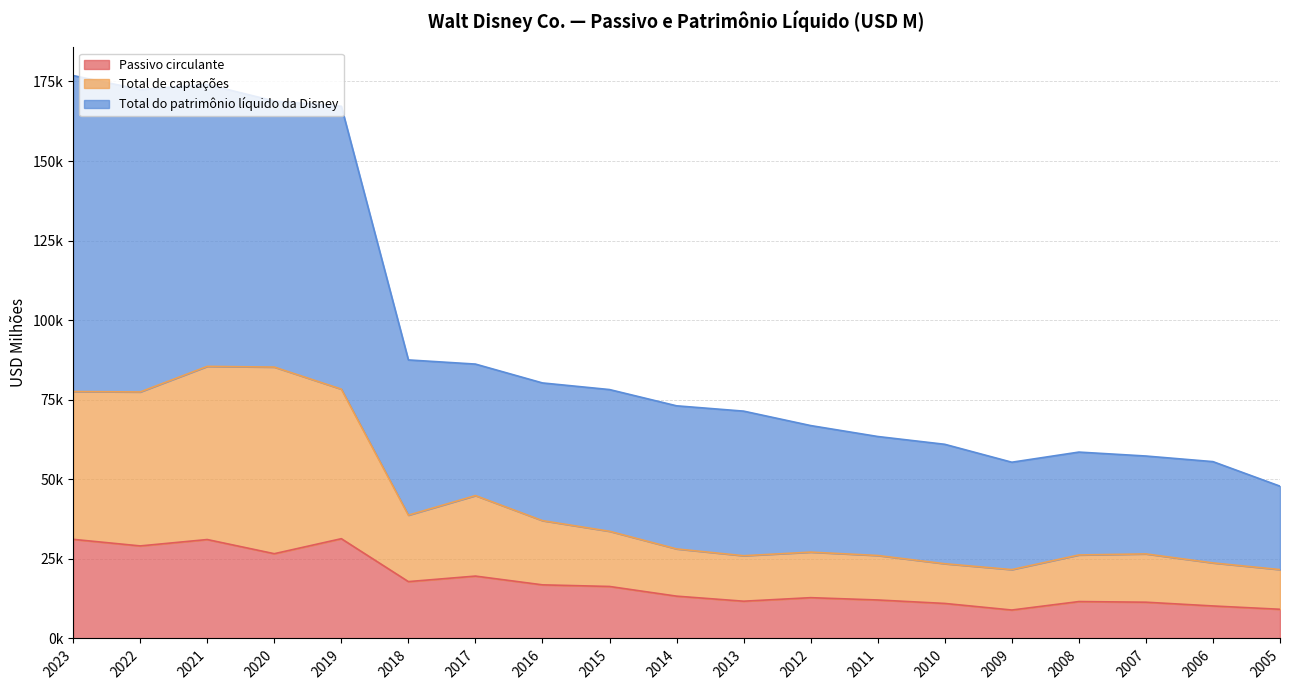

Between 2006 and 2016, which is larger?

2016